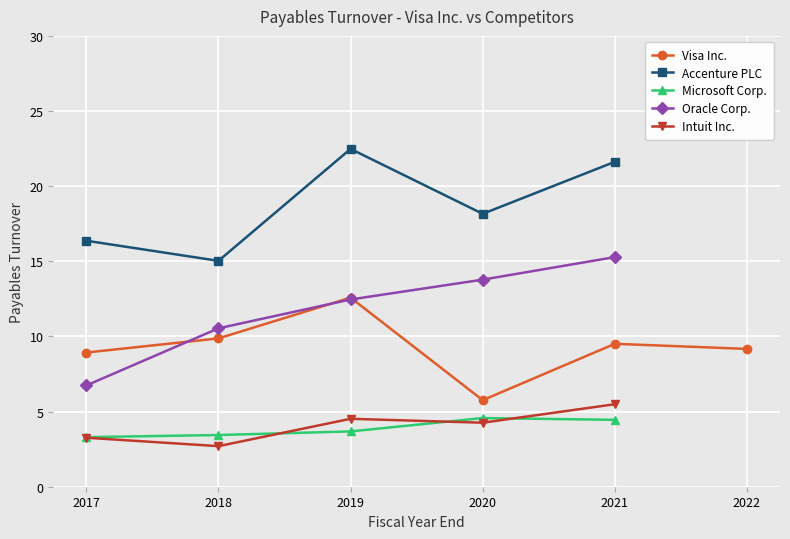

True or false: Accenture PLC and Microsoft Corp. cross at least once.

False